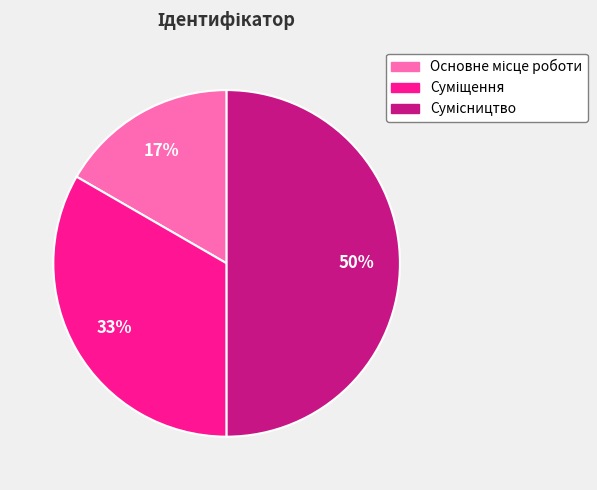

Count the number of slices in the pie.

3